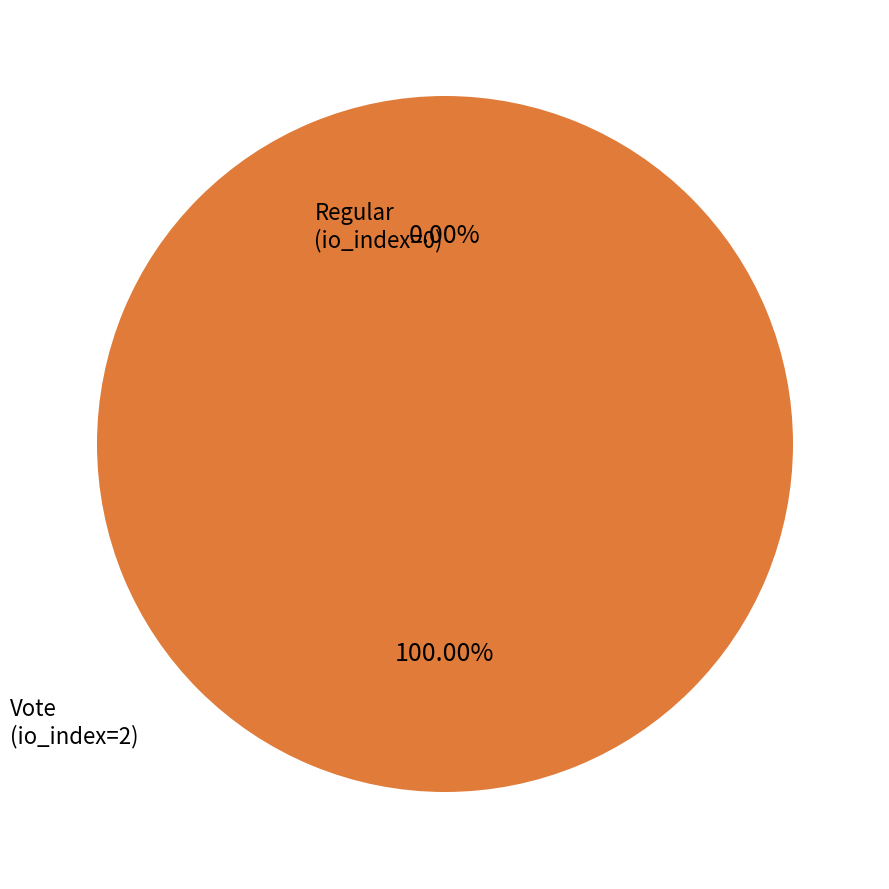

To the nearest percent, what is the difference between the Vote and Regular slice percentages?

100%